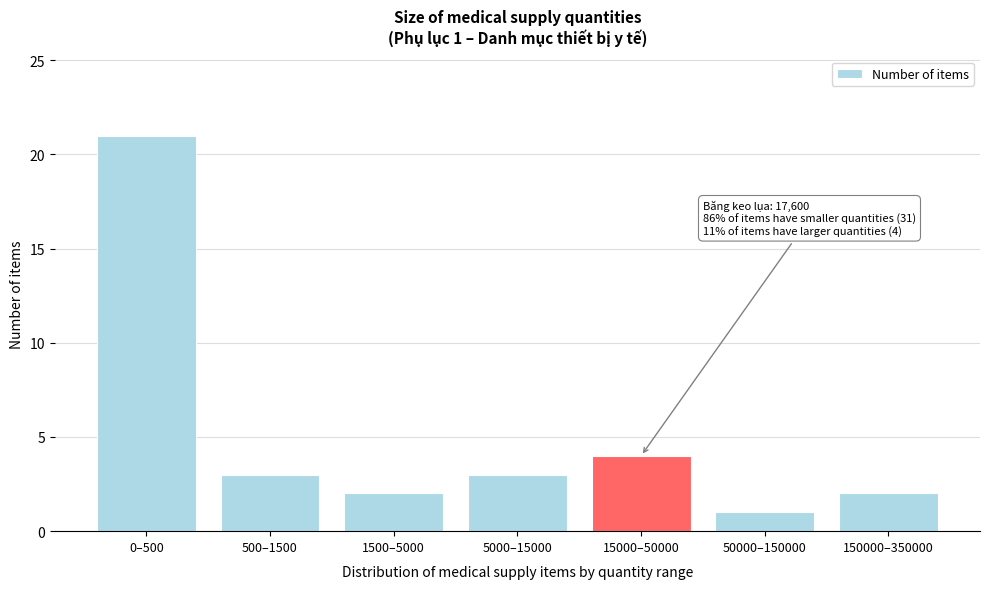

Reading right to left, what are all the values shown in this chart?

150000–350000=2	50000–150000=1	15000–50000=4	5000–15000=3	1500–5000=2	500–1500=3	0–500=21